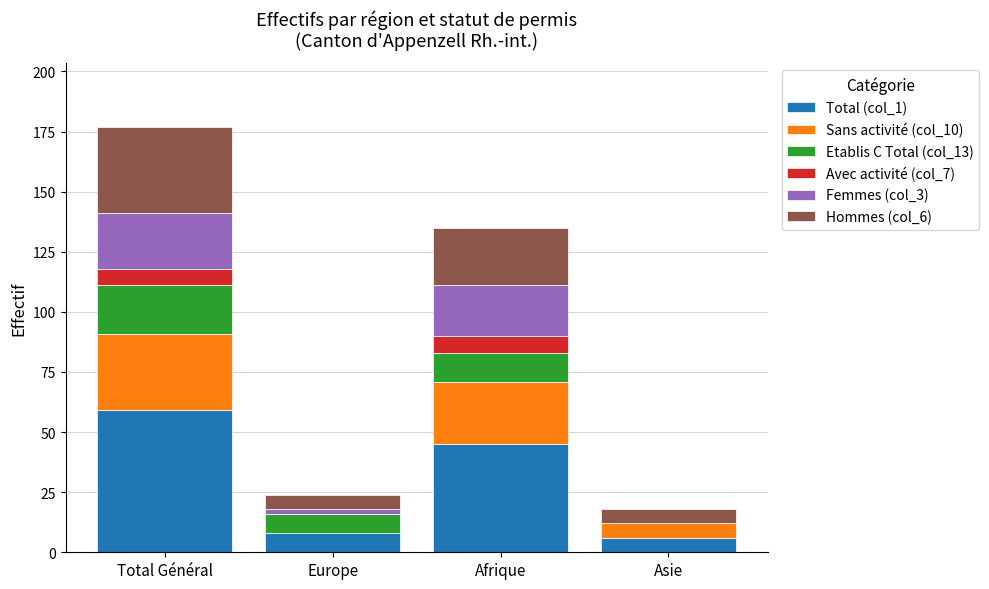

Reading left to right, list the values for the Total (col_1) series.

Total Général=59	Europe=8	Afrique=45	Asie=6